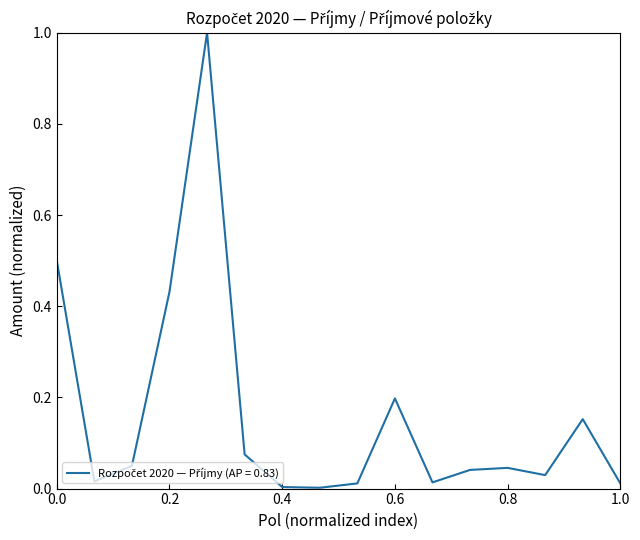

Is this an area chart (filled region under the line)?

No